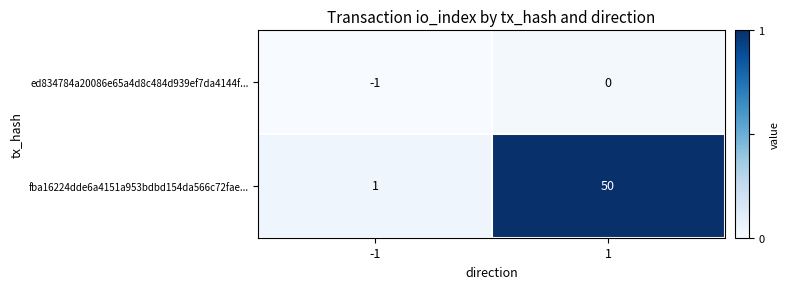

At -1, list the series in order from smallest to largest.

ed834784a20086e65a4d8c484d939ef7da4144f..., fba16224dde6a4151a953bdbd154da566c72fae...